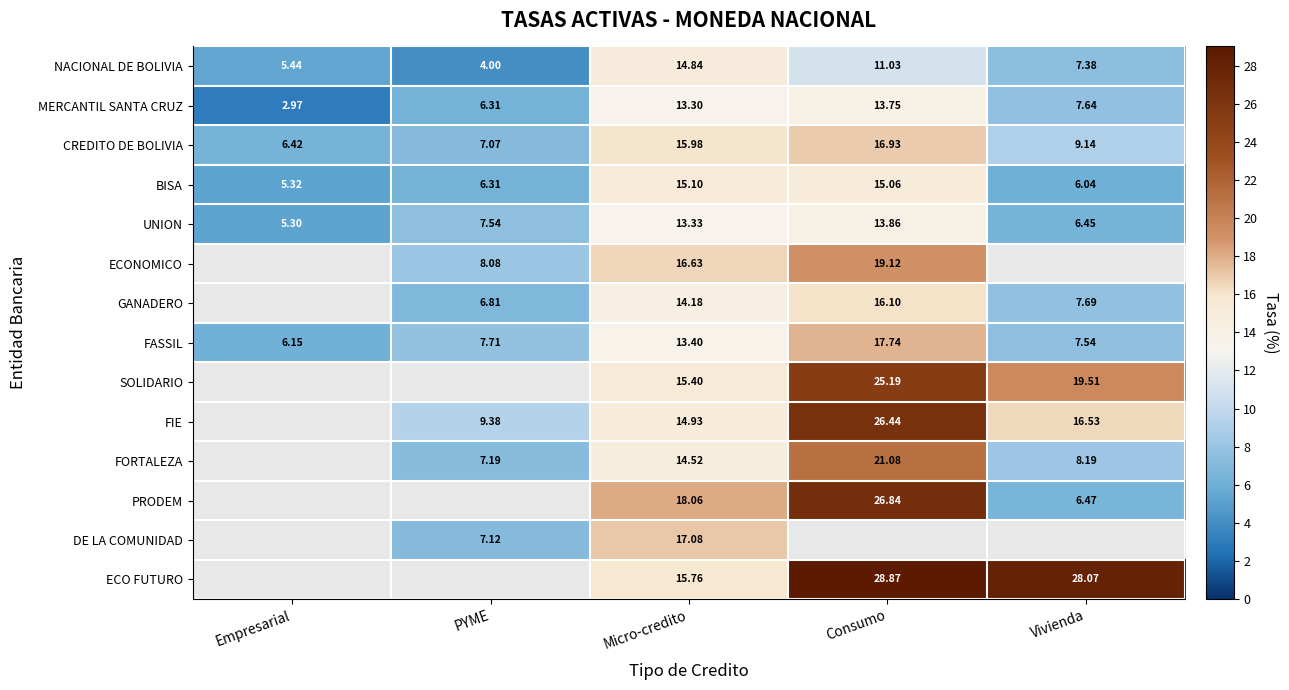

How many data points in UNION are above 7?

3